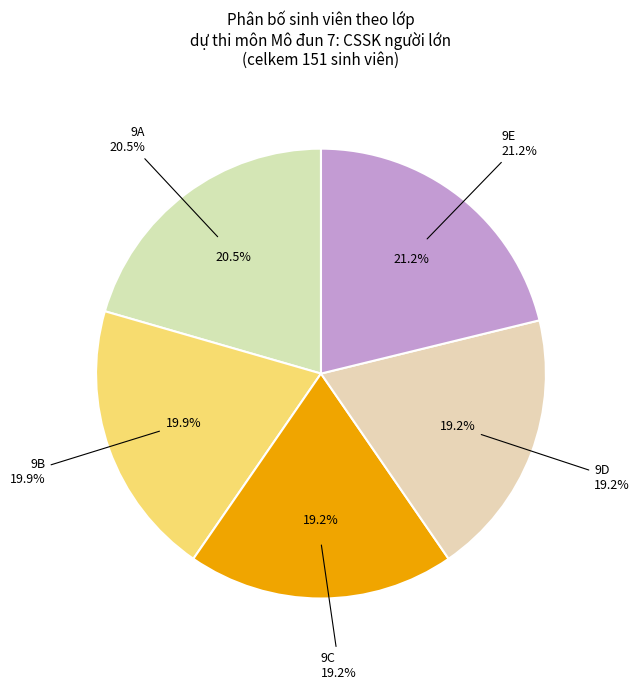

Between 9C and 9B, which is larger?

9B